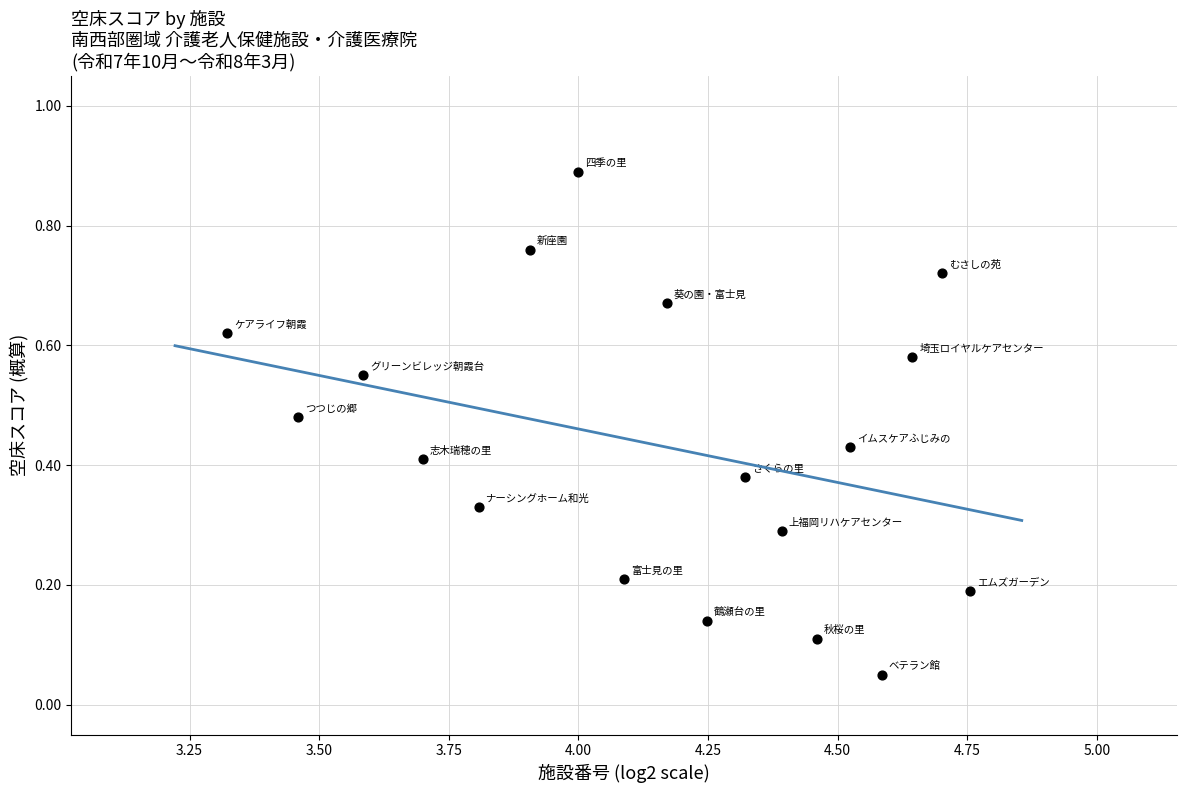

What is the range of X values (max minus min)?

1.4